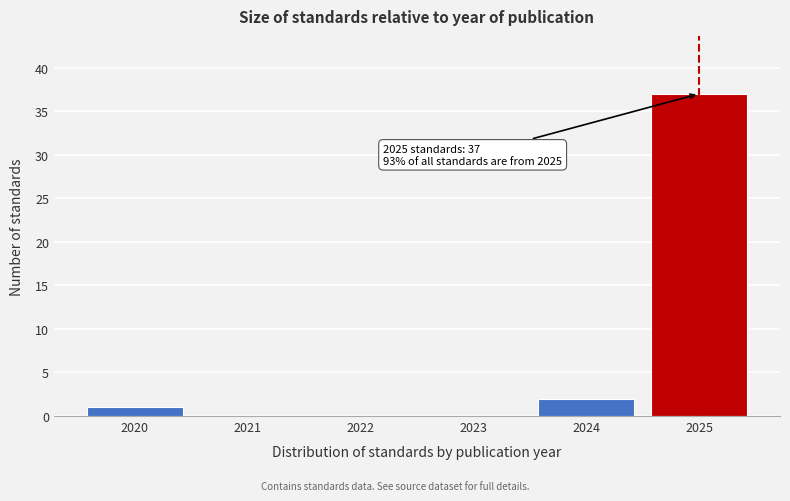

Reading left to right, what are all the values shown in this chart?

2020=1	2021=0	2022=0	2023=0	2024=2	2025=37